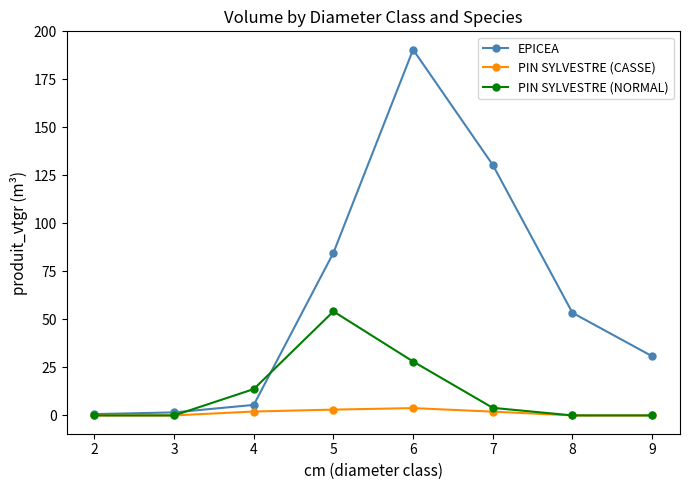

Between 3 and 7, which series saw the biggest shift?

EPICEA